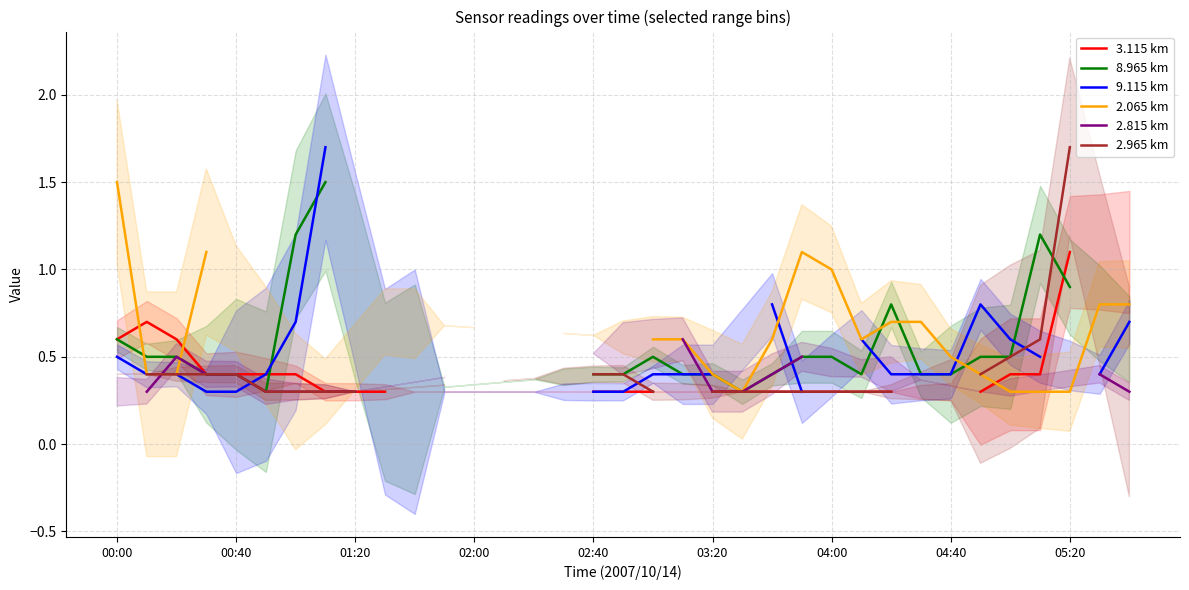

What are all the series names shown in the legend?

3.115 km, 8.965 km, 9.115 km, 2.065 km, 2.815 km, 2.965 km